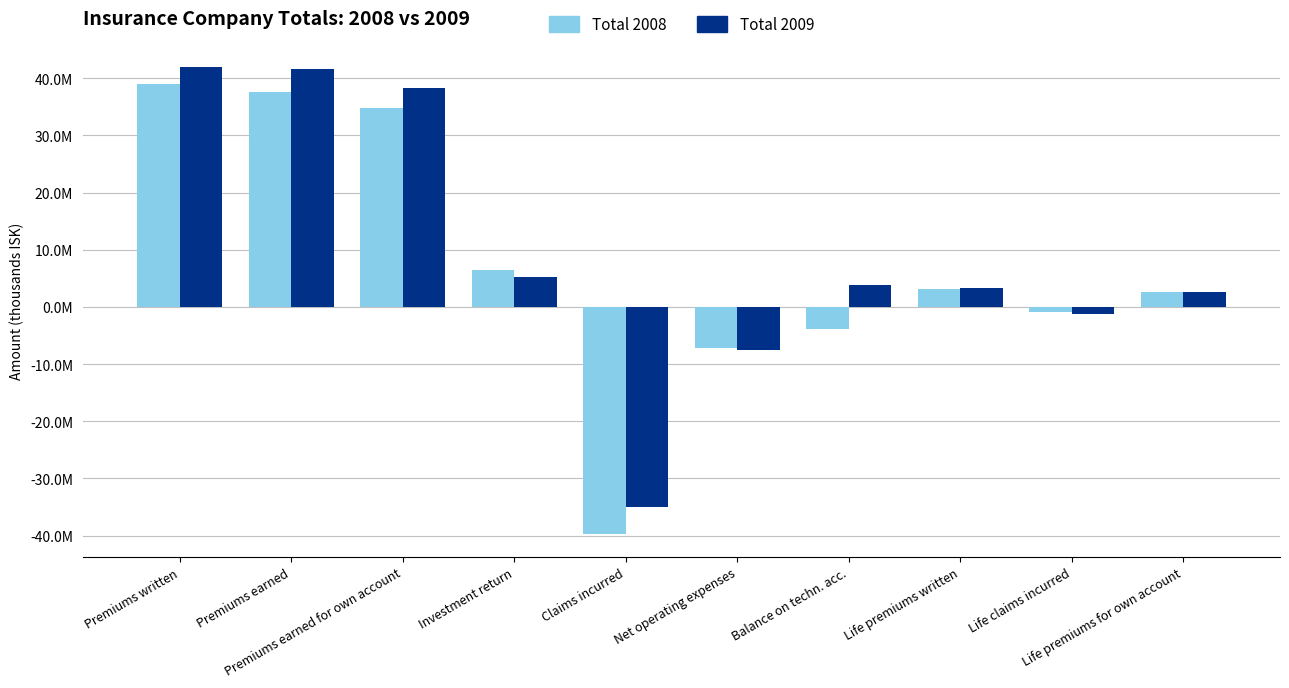

What are all the series names shown in the legend?

Total 2008, Total 2009